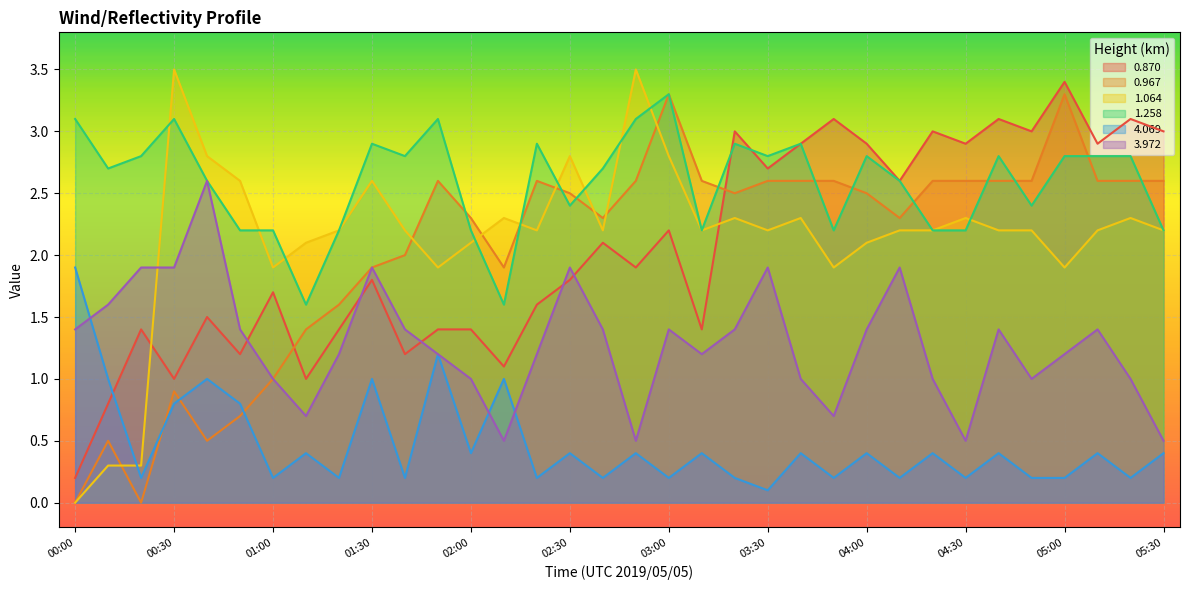

In 0.967, how many points are higher than both neighbors (excluding endpoints)?

6